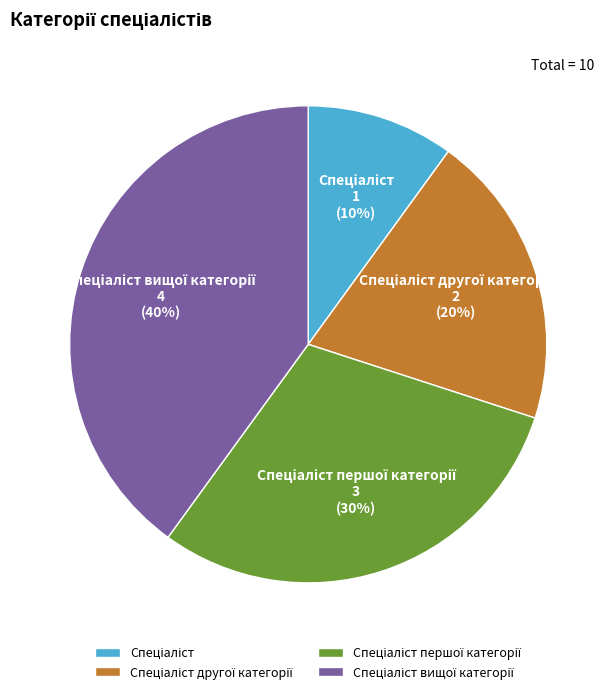

Is there any slice that represents more than half of the pie?

No